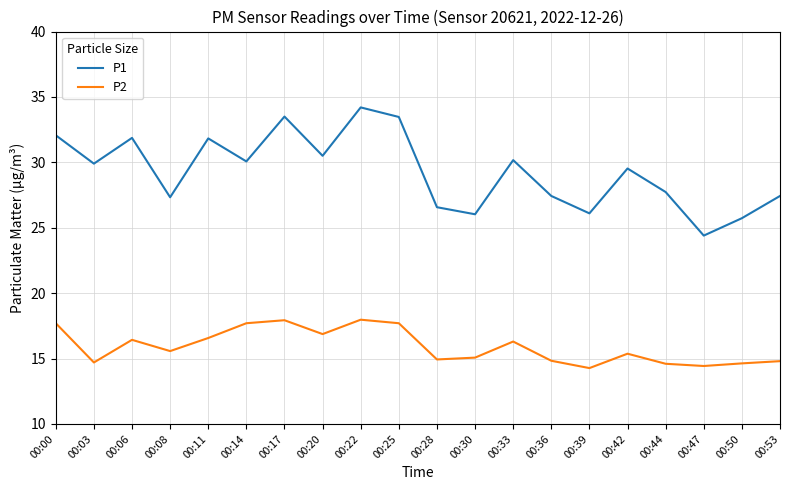

Count the number of categories in the chart.

20